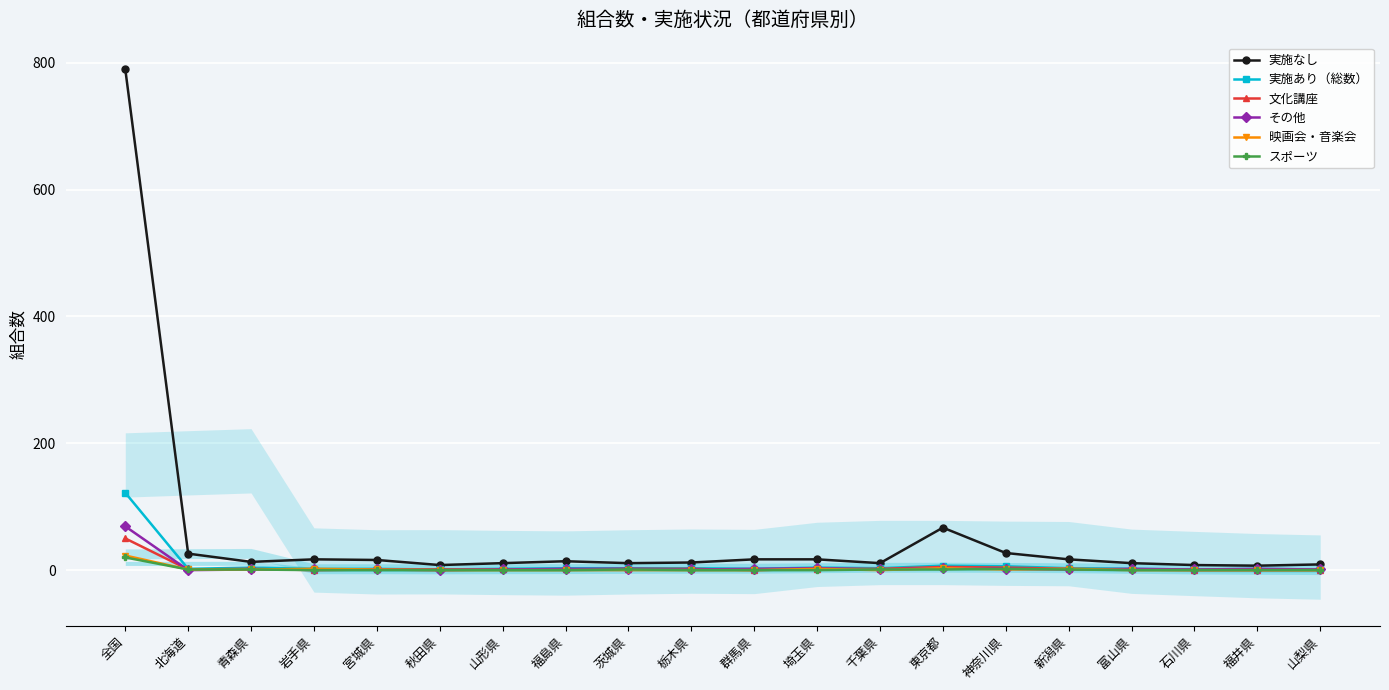

What is the sum of the 実施なし values at 山形県 and 青森県?

24